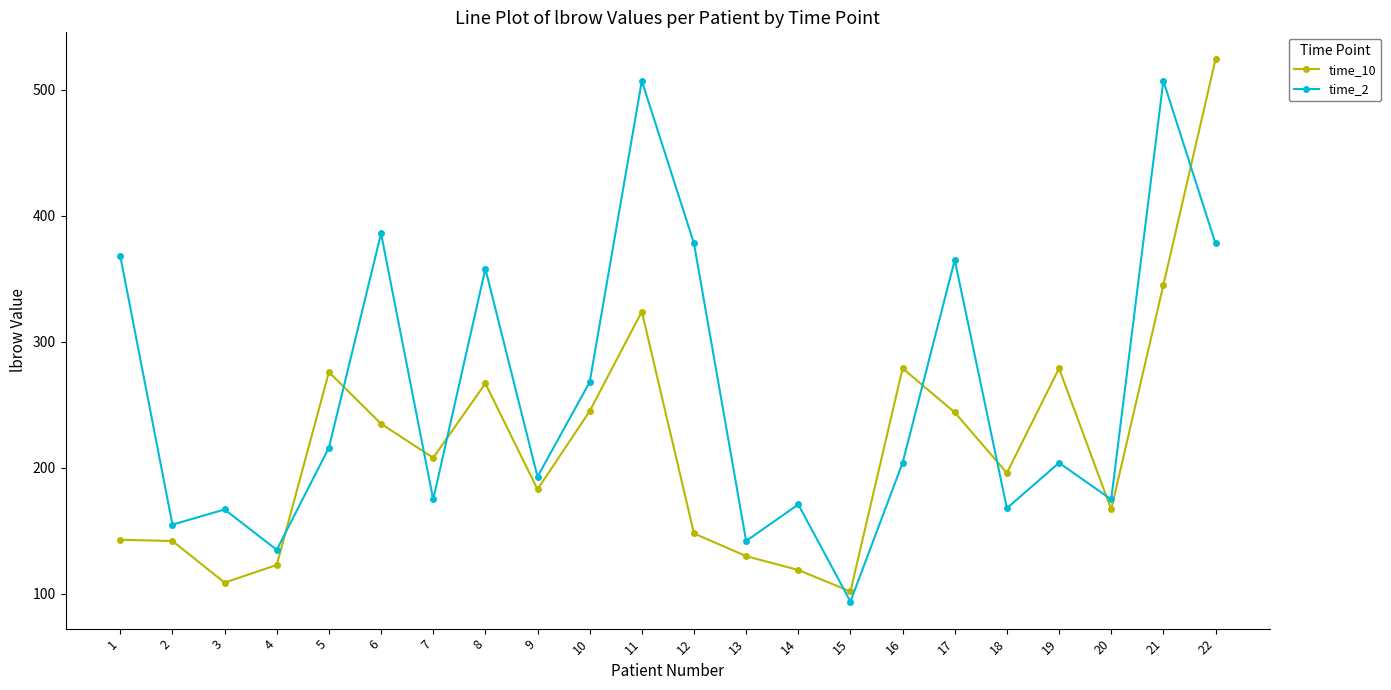

Is this an area chart (filled region under the line)?

No